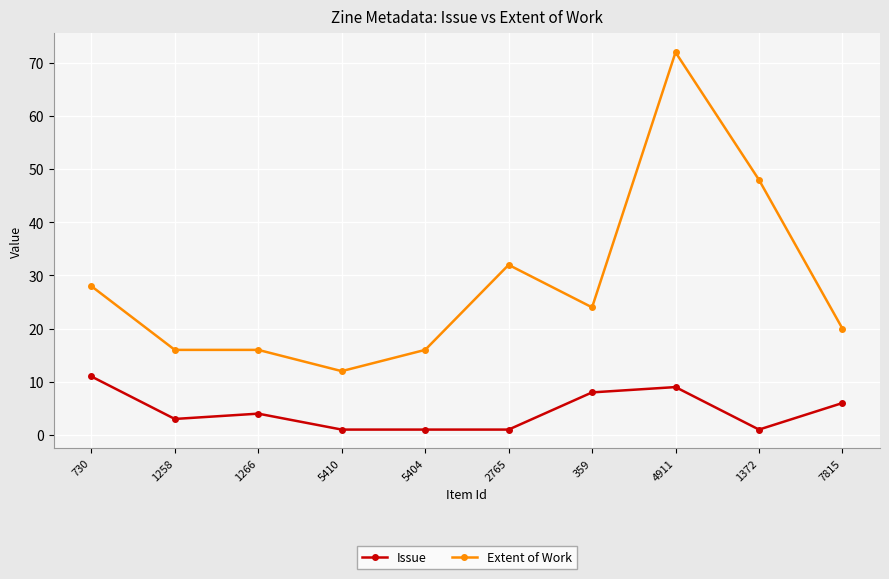

Rank the series by their maximum value, from lowest to highest.

Issue, Extent of Work